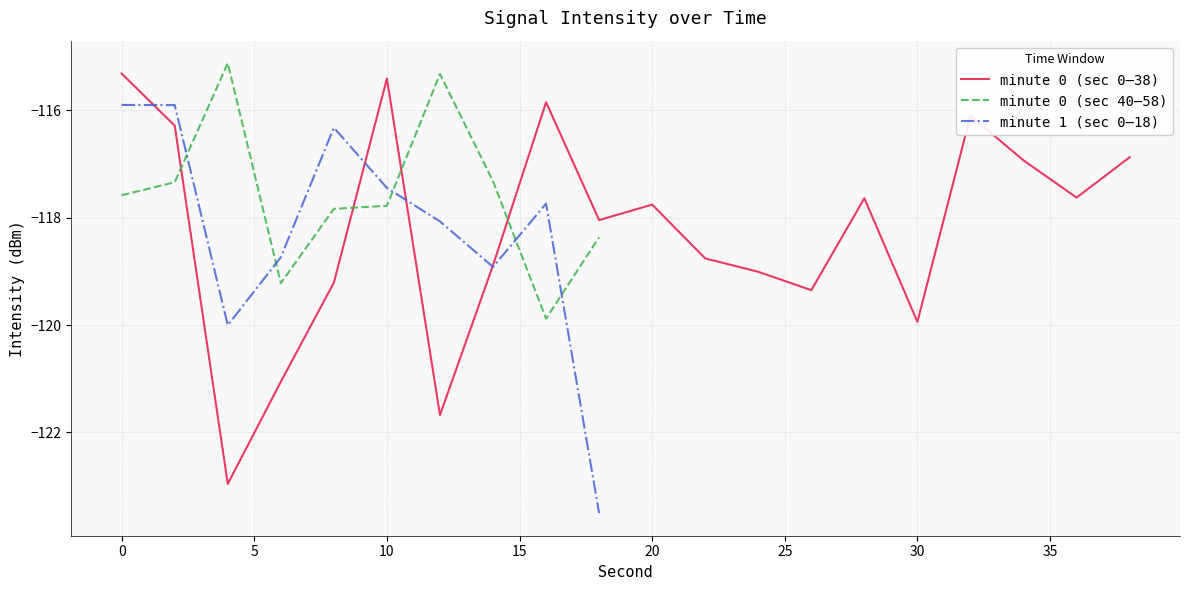

After their last crossing, which series has the higher values: minute 1 (sec 0–18) or minute 0 (sec 40–58)?

minute 0 (sec 40–58)